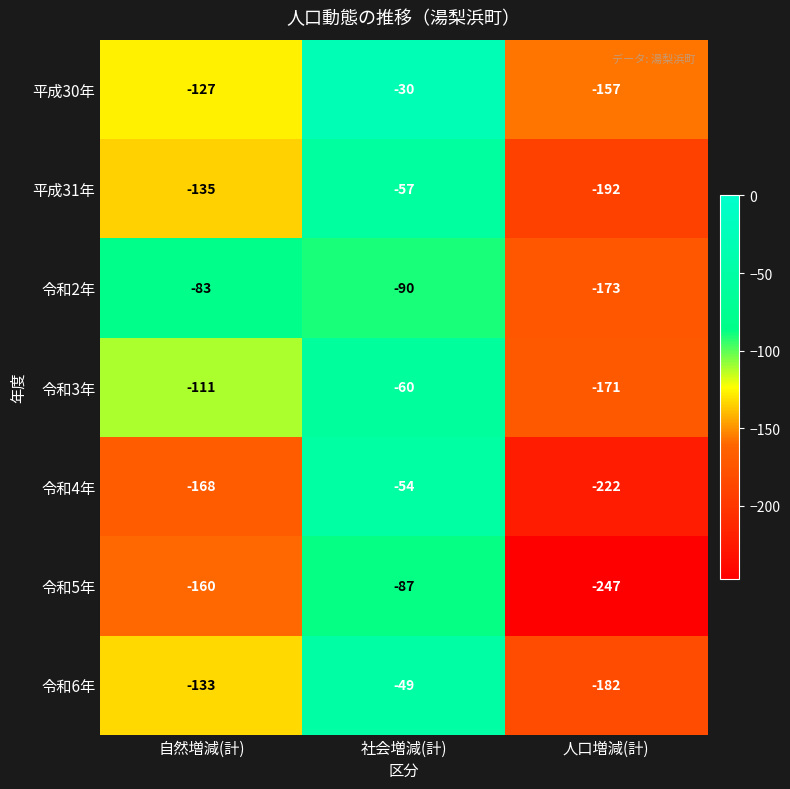

Reading left to right, what are all the values shown in this chart?

平成30年: 自然増減(計)=-127	社会増減(計)=-30	人口増減(計)=-157
平成31年: 自然増減(計)=-135	社会増減(計)=-57	人口増減(計)=-192
令和2年: 自然増減(計)=-83	社会増減(計)=-90	人口増減(計)=-173
令和3年: 自然増減(計)=-111	社会増減(計)=-60	人口増減(計)=-171
令和4年: 自然増減(計)=-168	社会増減(計)=-54	人口増減(計)=-222
令和5年: 自然増減(計)=-160	社会増減(計)=-87	人口増減(計)=-247
令和6年: 自然増減(計)=-133	社会増減(計)=-49	人口増減(計)=-182